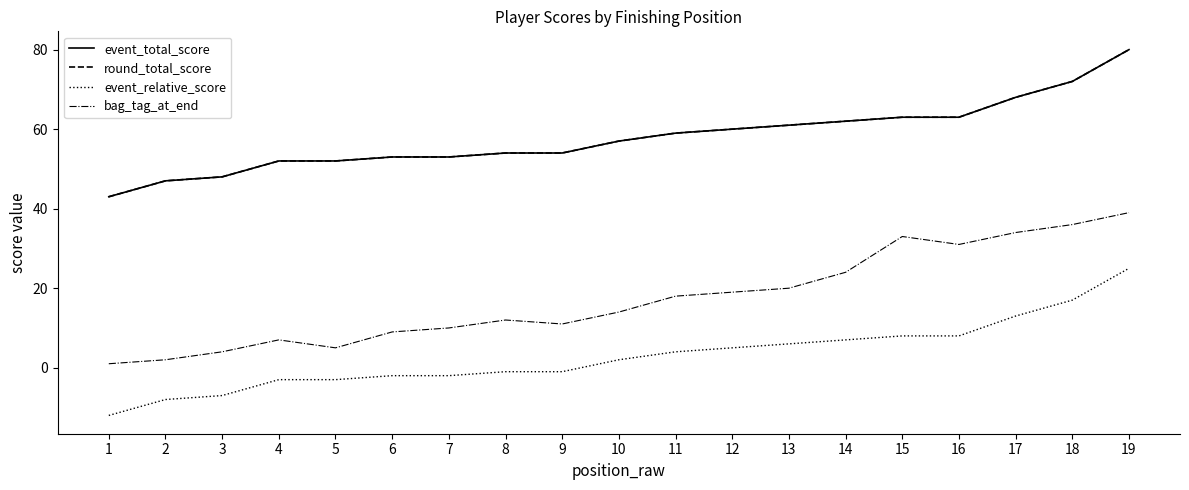

What is the sum of all event_total_score values?

1101